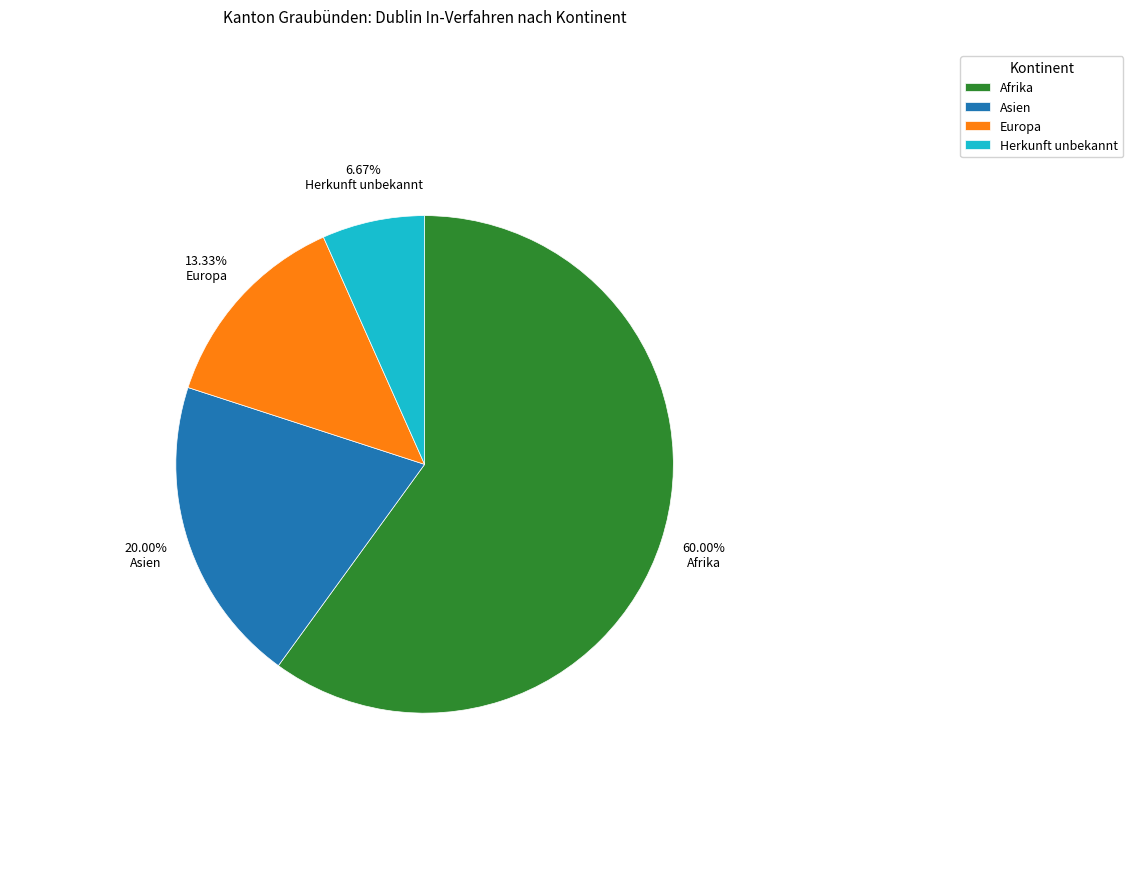

Approximately how many times larger is the value at Asien compared to Herkunft unbekannt?

3.0